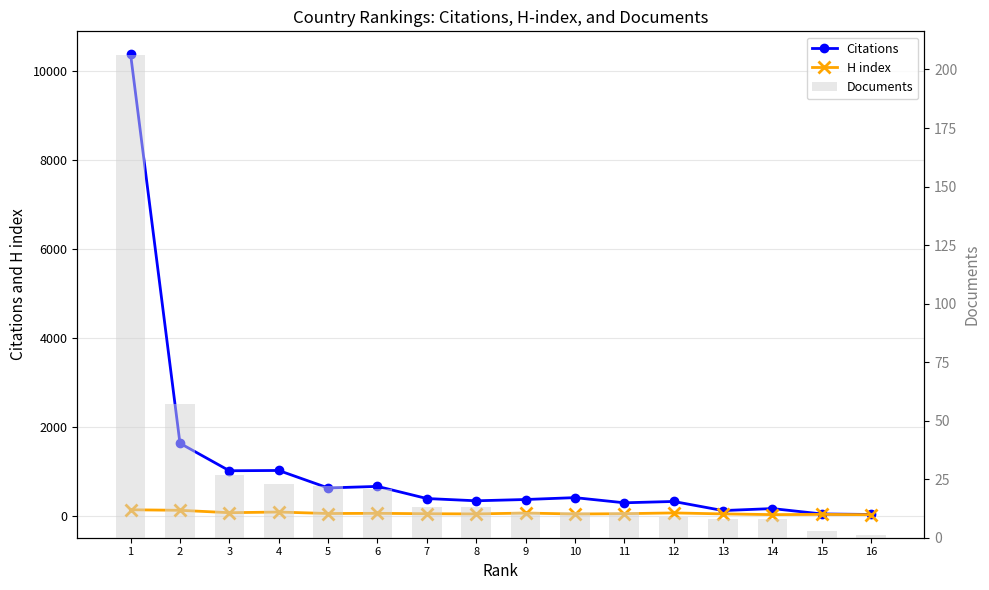

What is the greatest value displayed?

10381